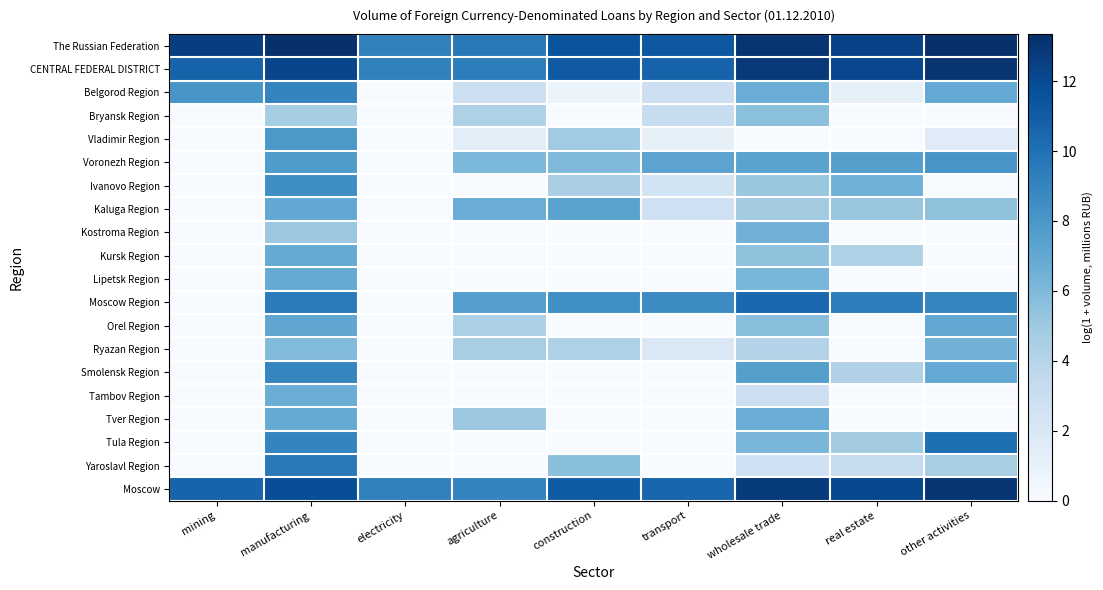

Reading left to right, what are all the values shown in this chart?

The Russian Federation: mining=12.6	manufacturing=13.3	electricity=9.2	agriculture=9.5	construction=11.5	transport=11.3	wholesale trade=13.1	real estate=12.4	other activities=13.3
CENTRAL FEDERAL DISTRICT: mining=10.7	manufacturing=12.2	electricity=9.2	agriculture=9.4	construction=11.2	transport=10.7	wholesale trade=12.8	real estate=12.1	other activities=13.1
Belgorod Region: mining=8.0	manufacturing=9.0	electricity=0.0	agriculture=2.9	construction=0.7	transport=2.8	wholesale trade=6.7	real estate=1.1	other activities=7.0
Bryansk Region: mining=0.0	manufacturing=4.7	electricity=0.0	agriculture=4.3	construction=0.0	transport=3.1	wholesale trade=5.6	real estate=0.0	other activities=0.0
Vladimir Region: mining=0.0	manufacturing=8.0	electricity=0.0	agriculture=1.4	construction=4.9	transport=1.1	wholesale trade=0.0	real estate=0.0	other activities=1.6
Voronezh Region: mining=0.0	manufacturing=7.8	electricity=0.0	agriculture=6.1	construction=6.0	transport=7.3	wholesale trade=7.3	real estate=7.5	other activities=8.1
Ivanovo Region: mining=0.0	manufacturing=8.5	electricity=0.0	agriculture=0.0	construction=4.5	transport=2.5	wholesale trade=5.1	real estate=6.5	other activities=0.0
Kaluga Region: mining=0.0	manufacturing=7.0	electricity=0.0	agriculture=6.8	construction=7.3	transport=2.8	wholesale trade=4.8	real estate=5.2	other activities=5.5
Kostroma Region: mining=0.0	manufacturing=5.1	electricity=0.0	agriculture=0.0	construction=0.0	transport=0.0	wholesale trade=6.4	real estate=0.0	other activities=0.0
Kursk Region: mining=0.0	manufacturing=6.9	electricity=0.0	agriculture=0.0	construction=0.0	transport=0.0	wholesale trade=5.5	real estate=4.3	other activities=0.0
Lipetsk Region: mining=0.0	manufacturing=6.9	electricity=0.0	agriculture=0.0	construction=0.0	transport=0.0	wholesale trade=6.2	real estate=0.0	other activities=0.0
Moscow Region: mining=0.0	manufacturing=9.5	electricity=0.0	agriculture=7.6	construction=8.4	transport=8.6	wholesale trade=10.4	real estate=9.3	other activities=8.9
Orel Region: mining=0.0	manufacturing=7.1	electricity=0.0	agriculture=4.4	construction=0.0	transport=0.0	wholesale trade=5.7	real estate=0.0	other activities=7.1
Ryazan Region: mining=0.0	manufacturing=5.9	electricity=0.0	agriculture=4.6	construction=4.3	transport=1.9	wholesale trade=4.1	real estate=0.0	other activities=6.4
Smolensk Region: mining=0.0	manufacturing=9.0	electricity=0.0	agriculture=0.0	construction=0.0	transport=0.0	wholesale trade=7.5	real estate=4.2	other activities=6.9
Tambov Region: mining=0.0	manufacturing=6.7	electricity=0.0	agriculture=0.0	construction=0.0	transport=0.0	wholesale trade=2.8	real estate=0.0	other activities=0.0
Tver Region: mining=0.0	manufacturing=6.9	electricity=0.0	agriculture=5.1	construction=0.0	transport=0.0	wholesale trade=6.8	real estate=0.0	other activities=0.0
Tula Region: mining=0.0	manufacturing=9.0	electricity=0.0	agriculture=0.0	construction=0.0	transport=0.0	wholesale trade=6.2	real estate=4.7	other activities=10.1
Yaroslavl Region: mining=0.0	manufacturing=9.6	electricity=0.0	agriculture=0.0	construction=5.7	transport=0.0	wholesale trade=2.7	real estate=3.3	other activities=4.6
Moscow: mining=10.7	manufacturing=11.8	electricity=9.2	agriculture=9.0	construction=11.1	transport=10.6	wholesale trade=12.7	real estate=12.1	other activities=13.0